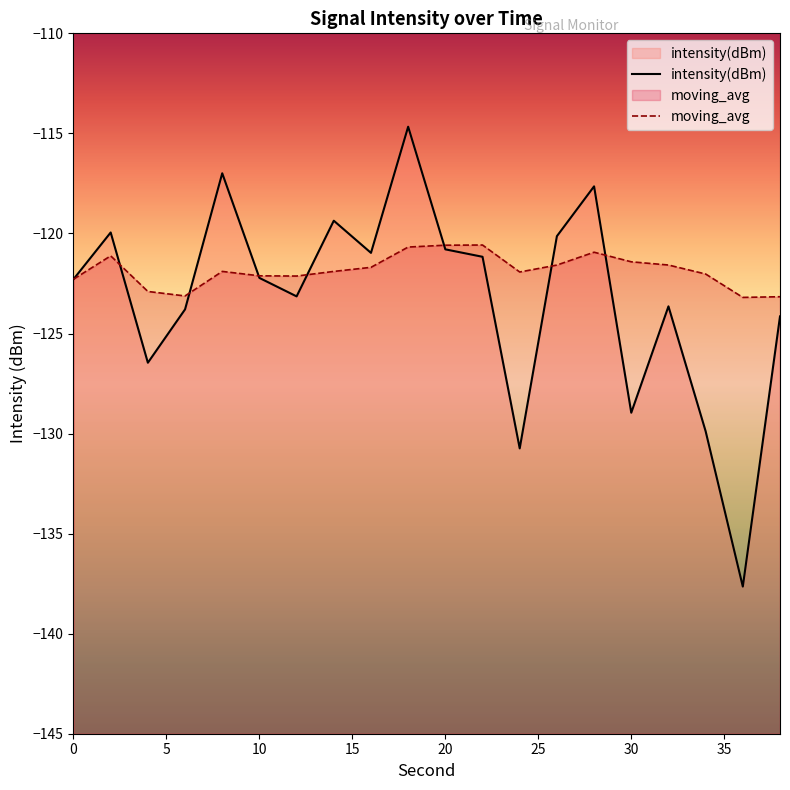

Where do intensity(dBm) and moving_avg first cross each other?

2 and 4